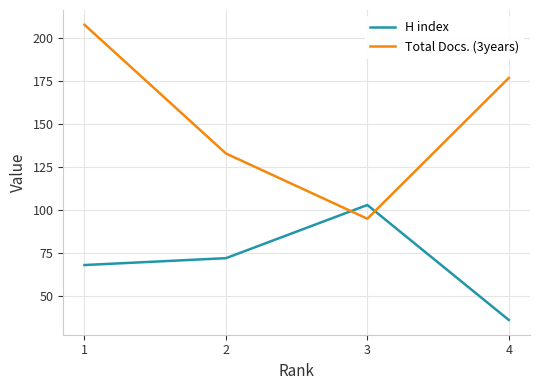

At how many categories does at least one series exceed 192?

1